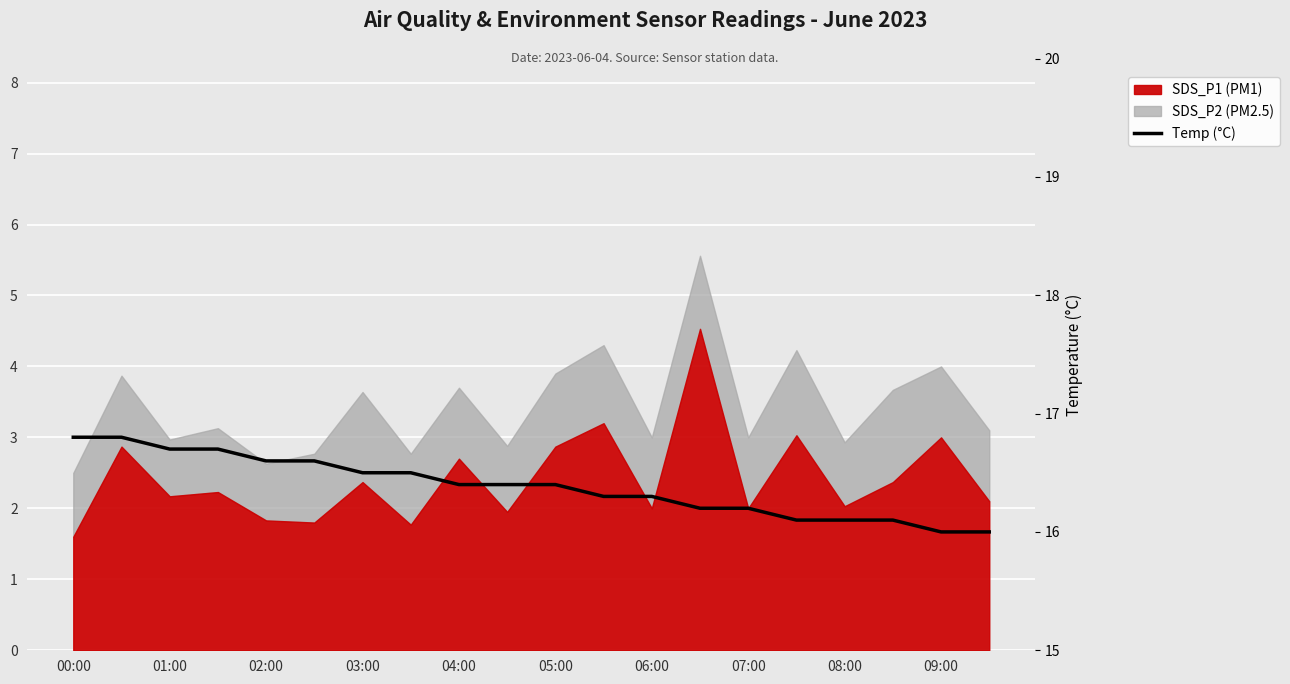

At which category does the chart reach its peak across all series?

00:00